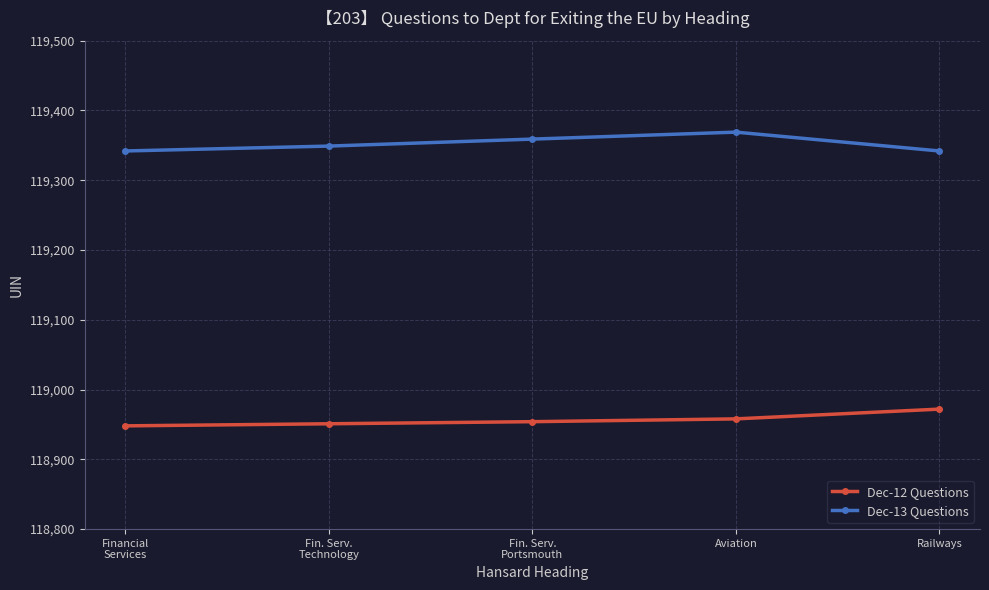

True or false: Dec-13 Questions has a value of 173655 at Railways.

False